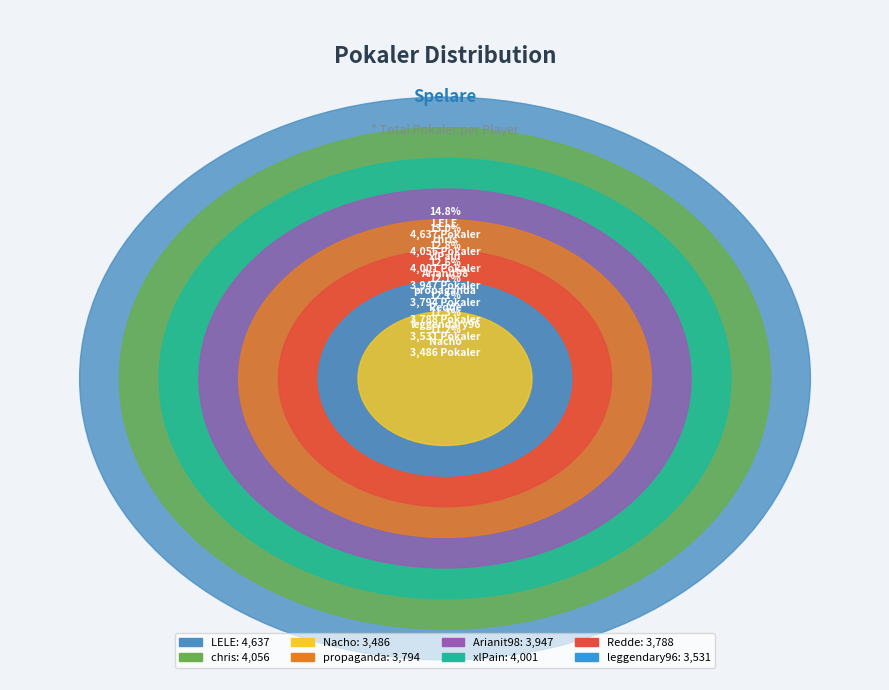

Which category has the smallest portion of the pie?

Nacho